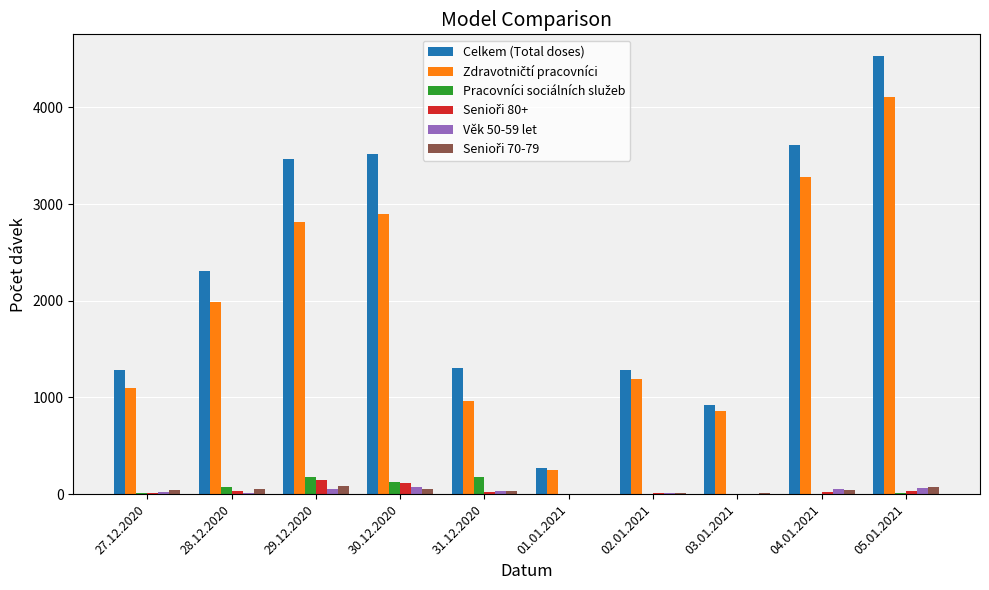

What is the maximum value shown in the chart?

4529